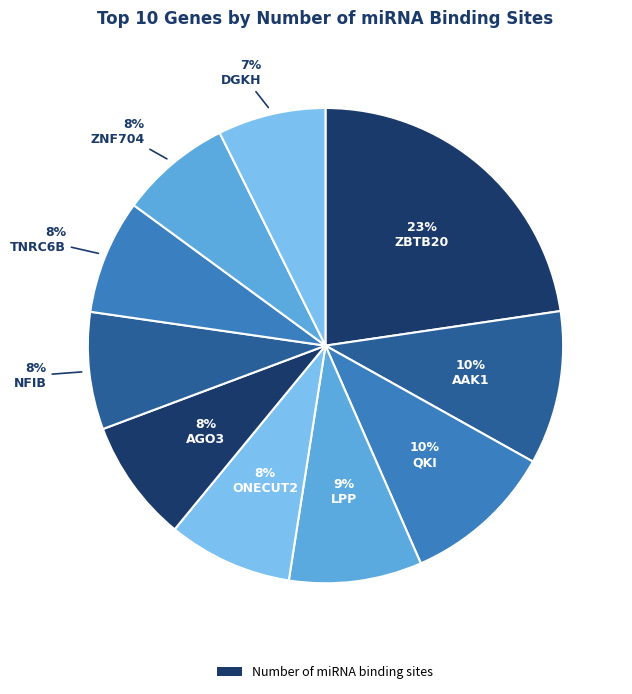

To the nearest percent, what is the average slice percentage?

10%